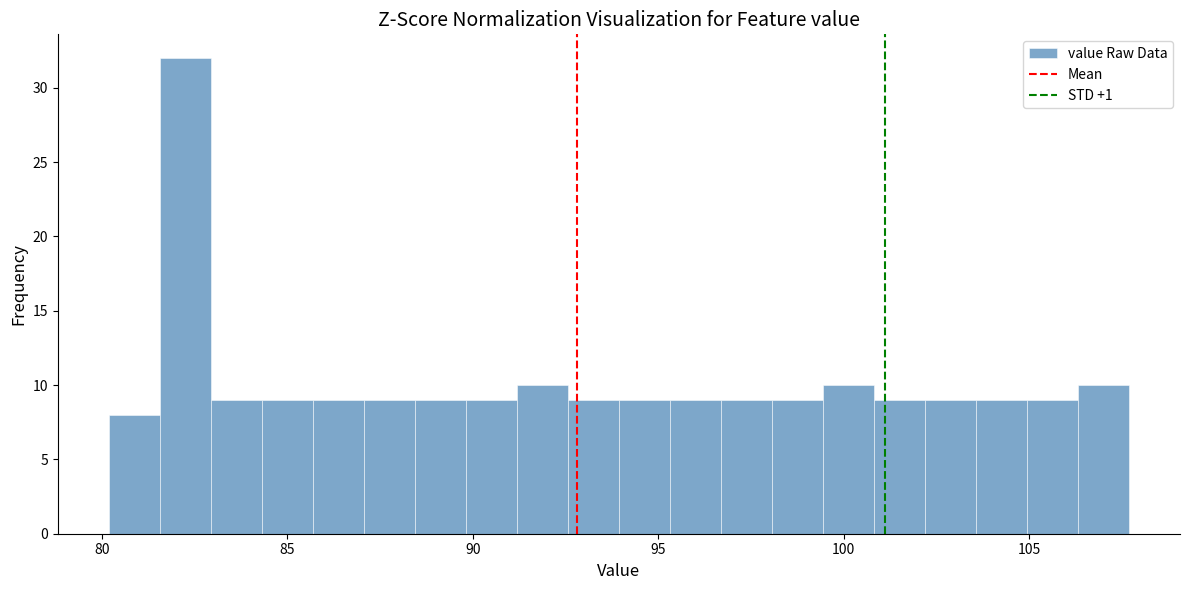

Read against the x-axis, roughly where is the centre of the tallest bar?

82.0